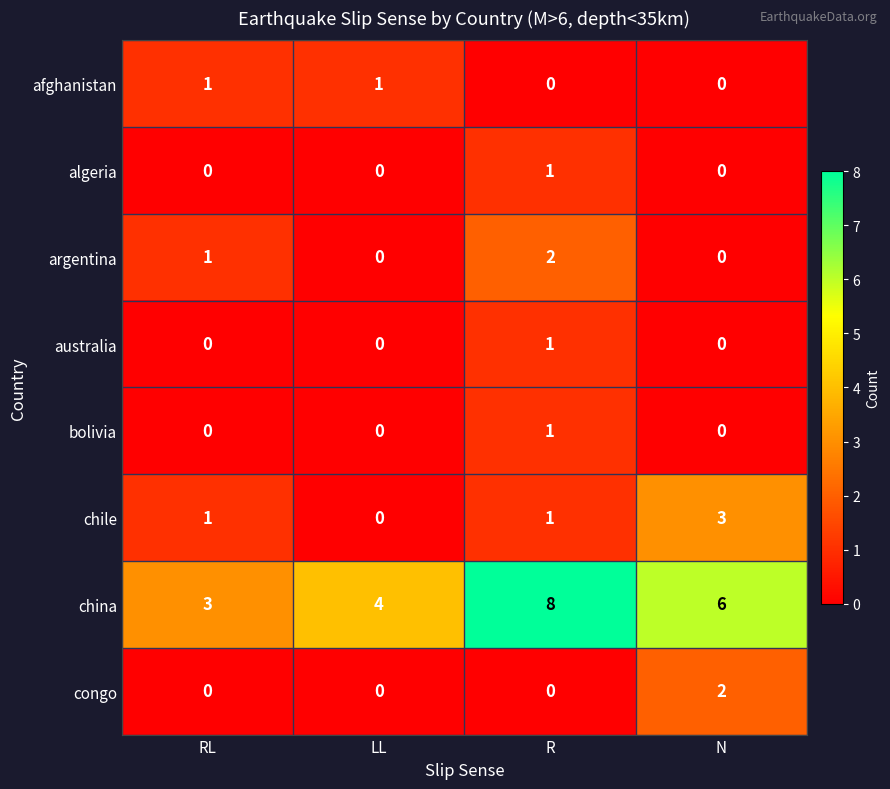

At which category is the sum across all series the highest?

R